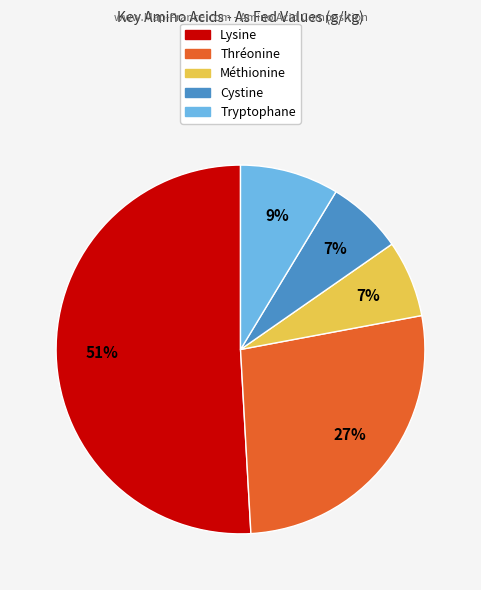

Which category has the biggest portion of the pie?

Lysine